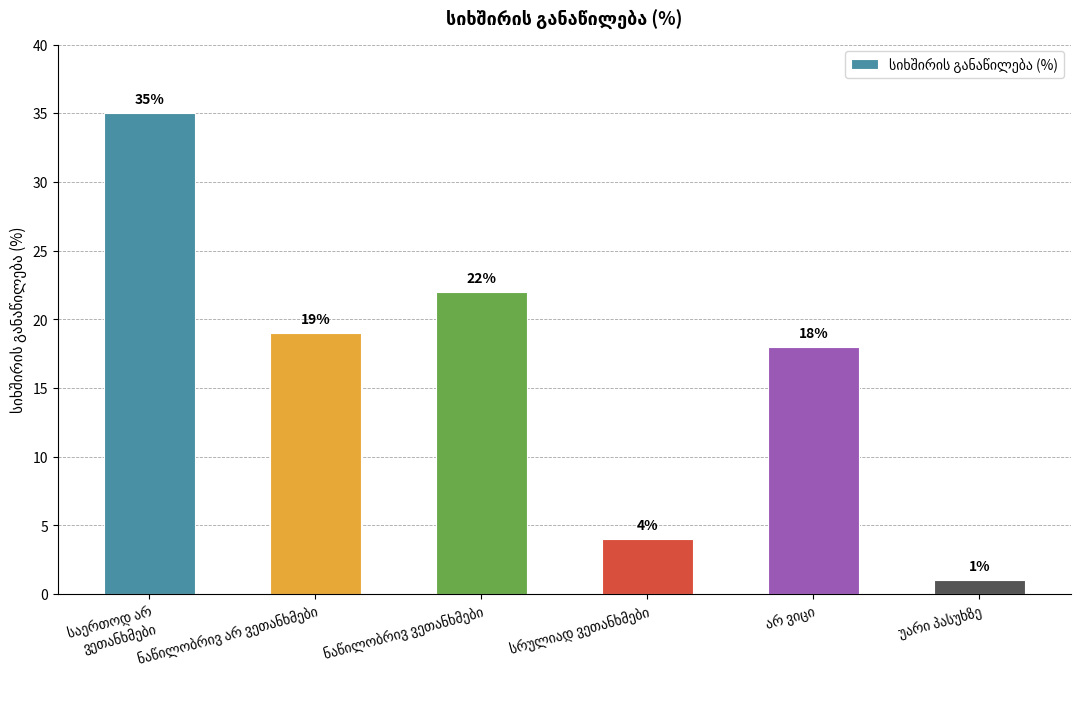

What is the greatest value displayed?

35